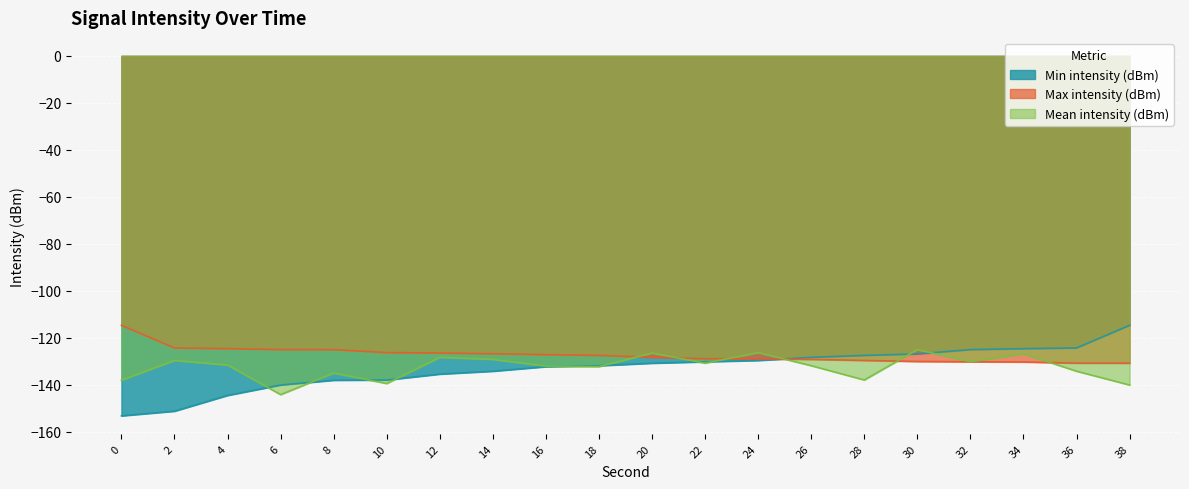

Rank the series by their maximum value, from highest to lowest.

Min intensity (dBm), Max intensity (dBm), Mean intensity (dBm)